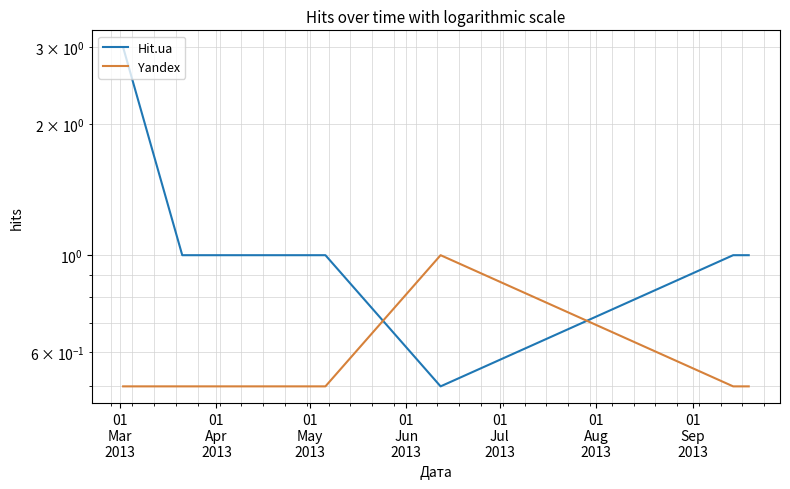

Which series has the largest range (max minus min)?

Hit.ua